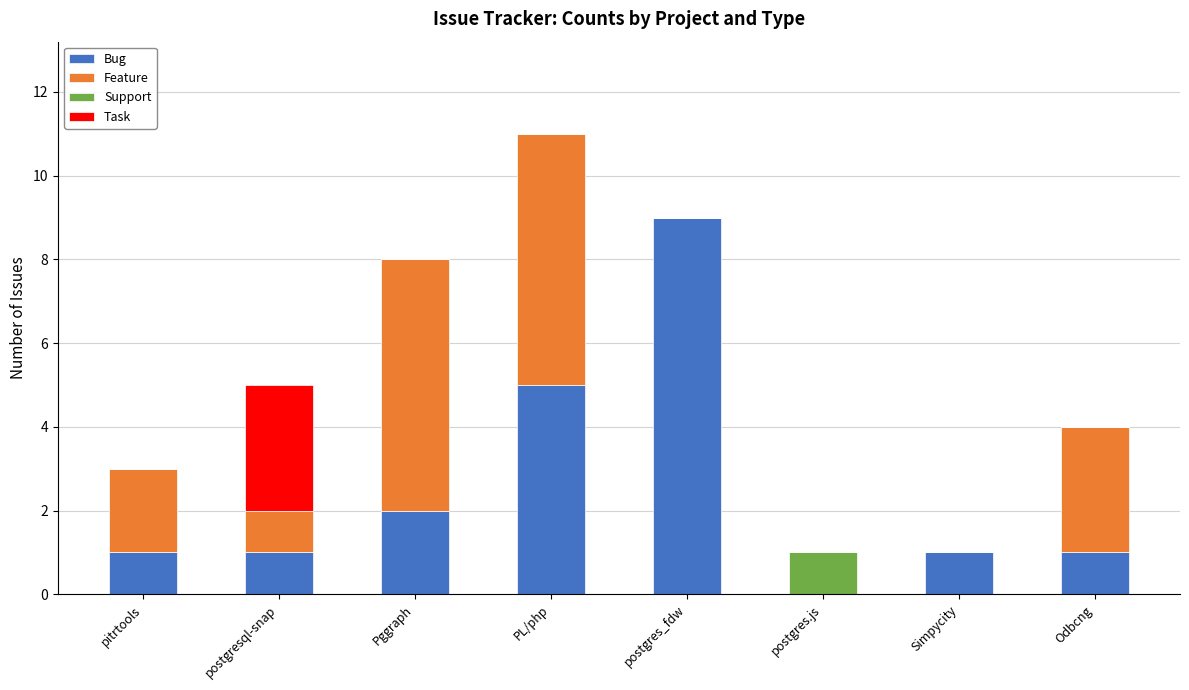

Does the chart contain stacked bars?

Yes